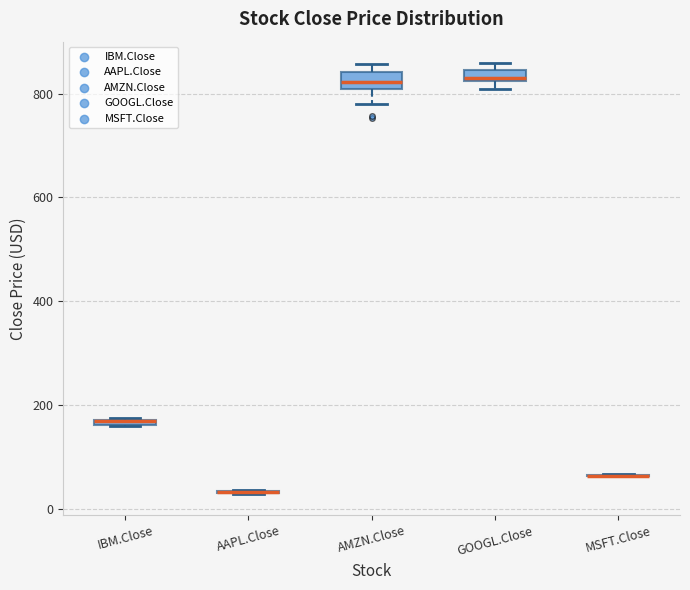

Where is the upper edge of the box for GOOGL.Close on the y-axis? The values are not printed on the chart, so give them approximately, as read against the axis.

840